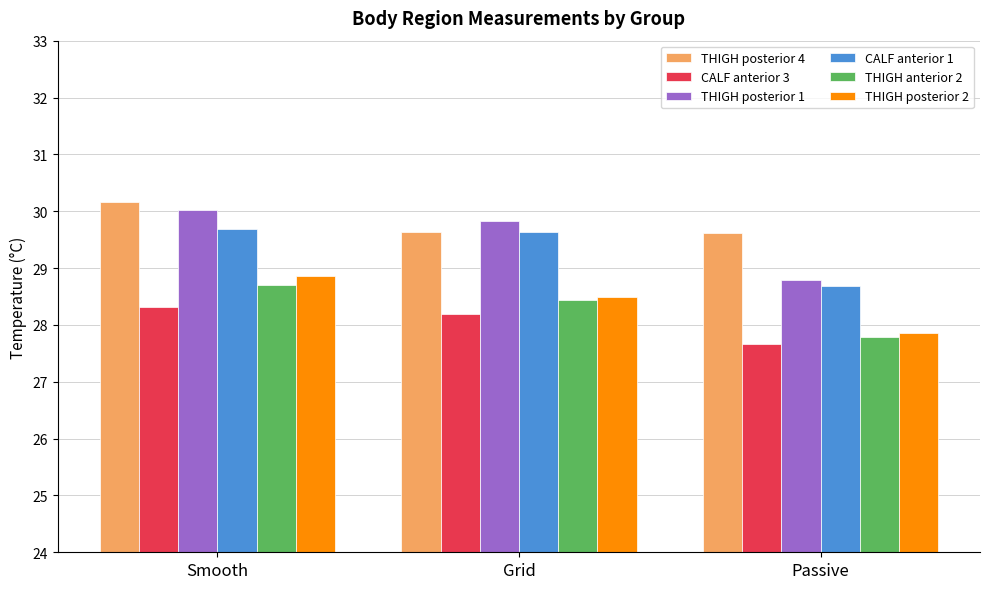

Which category has the highest value in the THIGH posterior 2 series?

Smooth